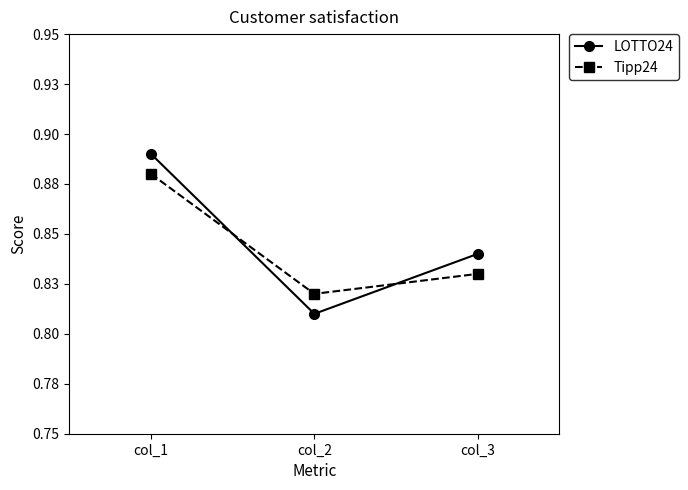

At which category does the chart reach its minimum across all series?

col_2